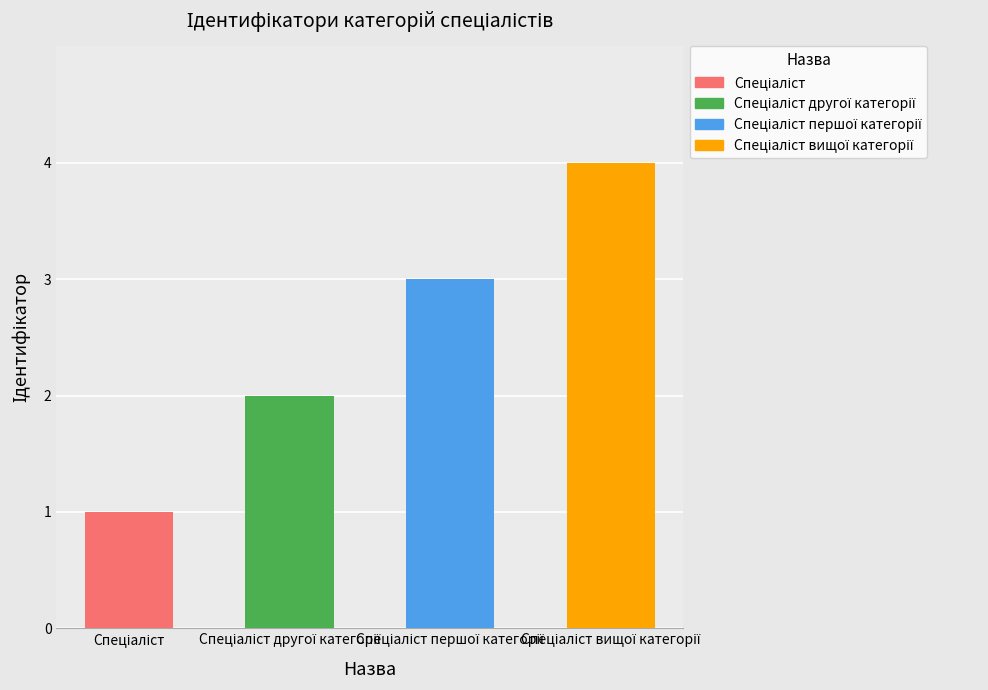

Rank the categories by value from lowest to highest.

Спеціаліст, Спеціаліст другої категорії, Спеціаліст першої категорії, Спеціаліст вищої категорії